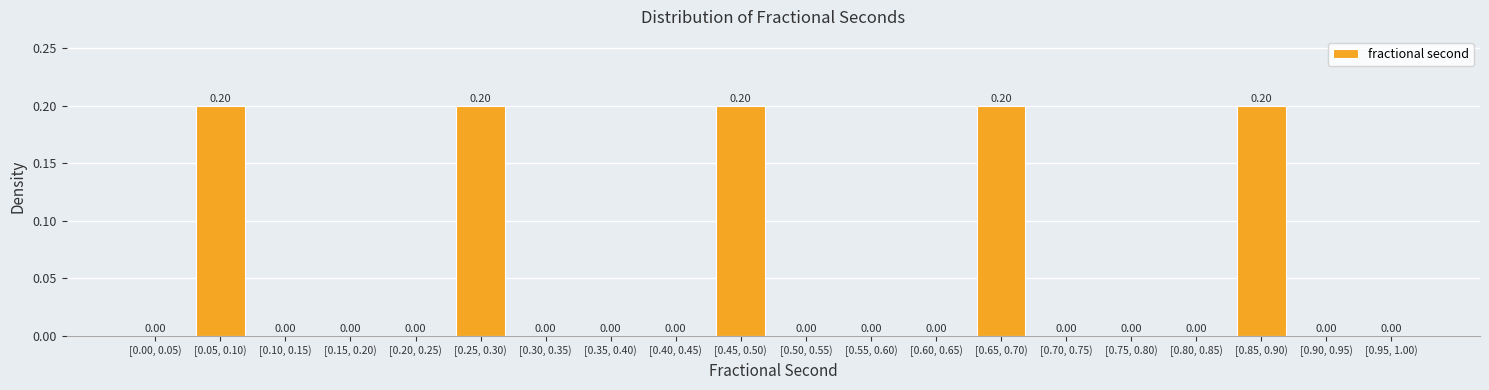

What is the sum of all values?

1.0